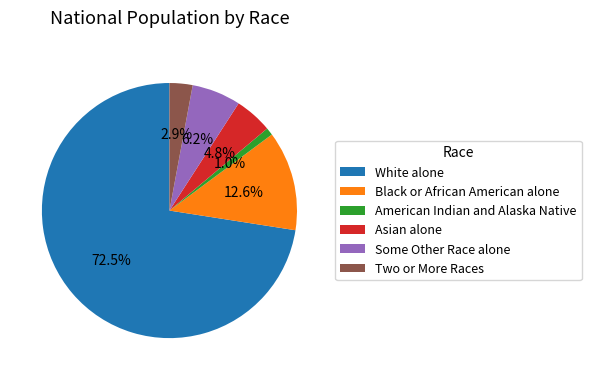

To the nearest percent, what is the difference between the White alone and Asian alone slice percentages?

68%